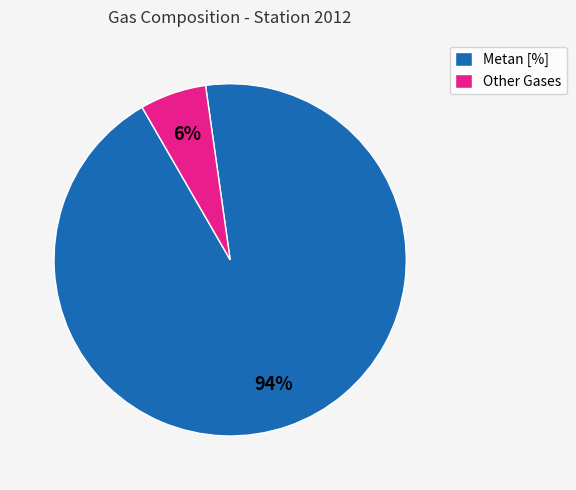

Is it true that Metan [%] is 85% of the pie?

False